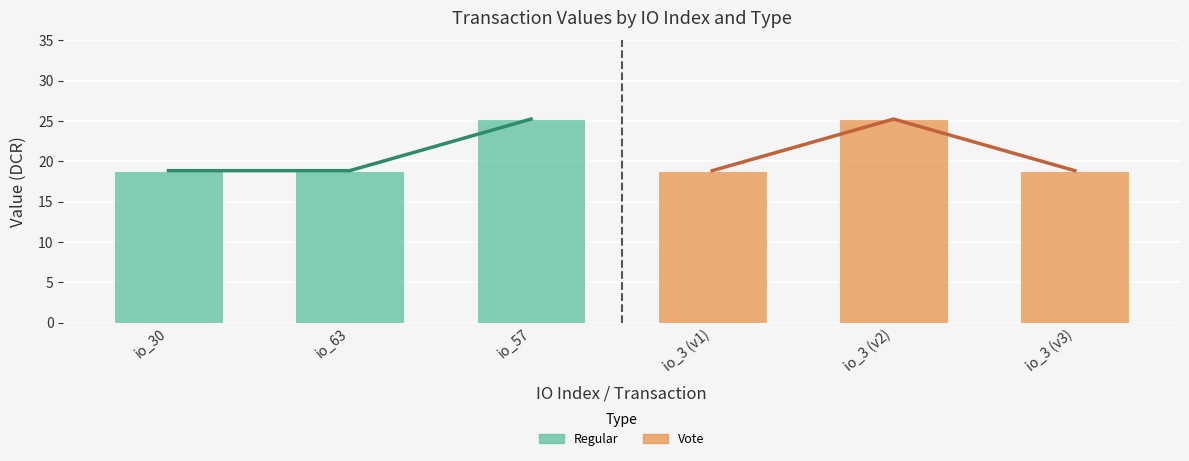

What is the maximum value shown in the chart?

25.2